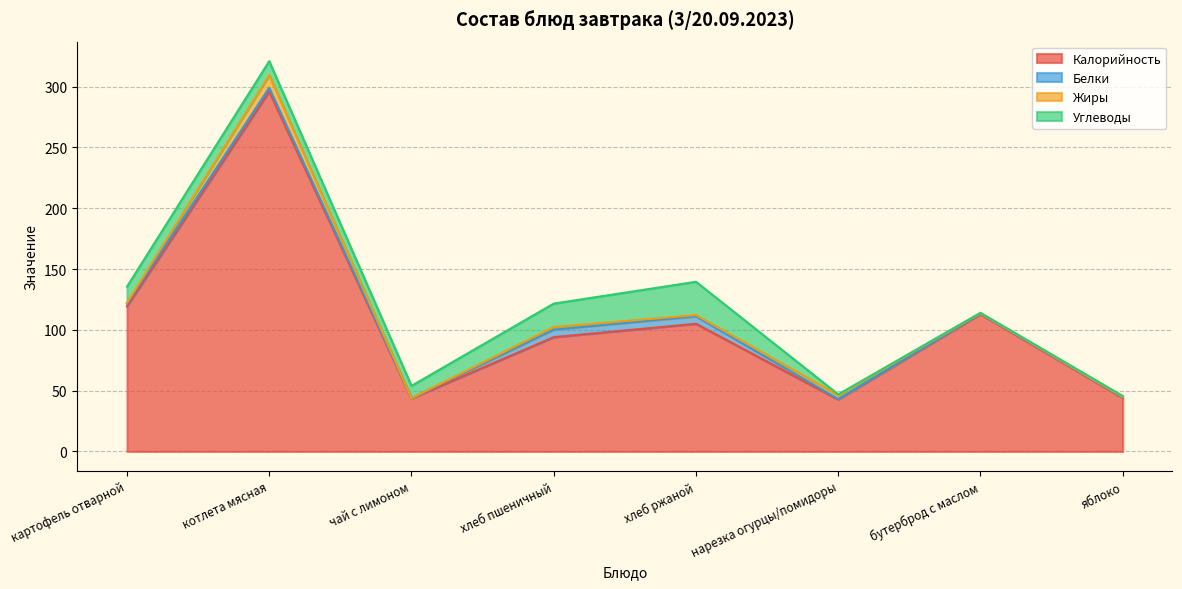

Where does the Жиры series first go above 1?

котлета мясная